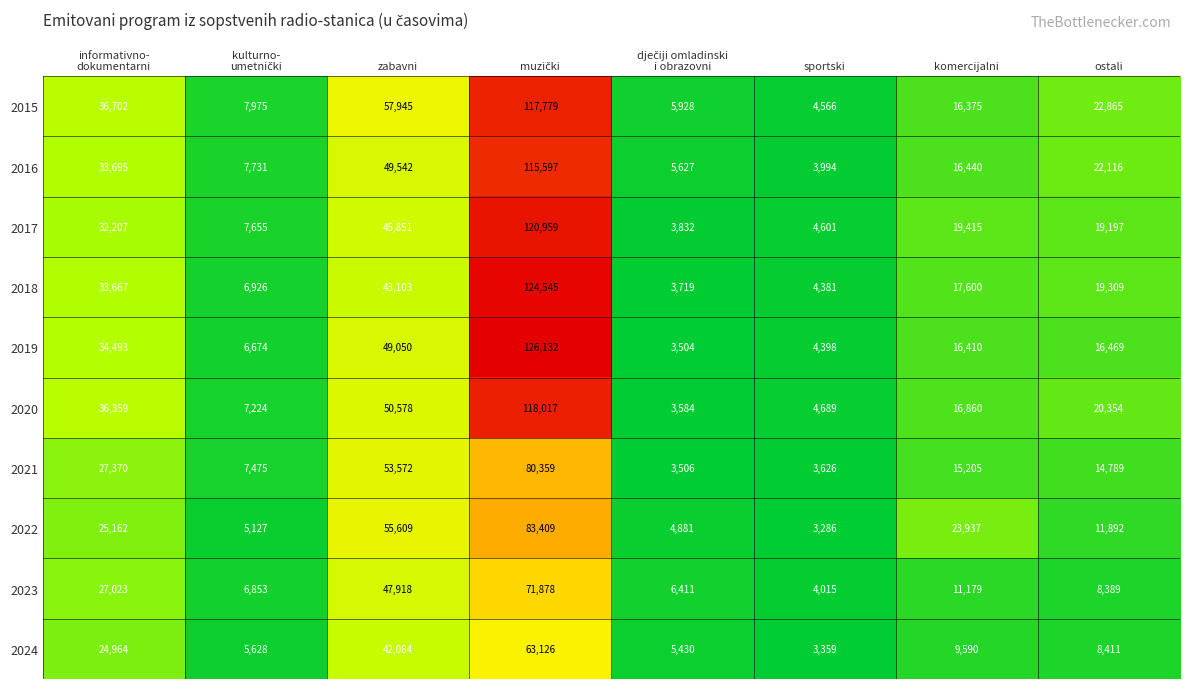

Which series has the widest spread of values?

2019